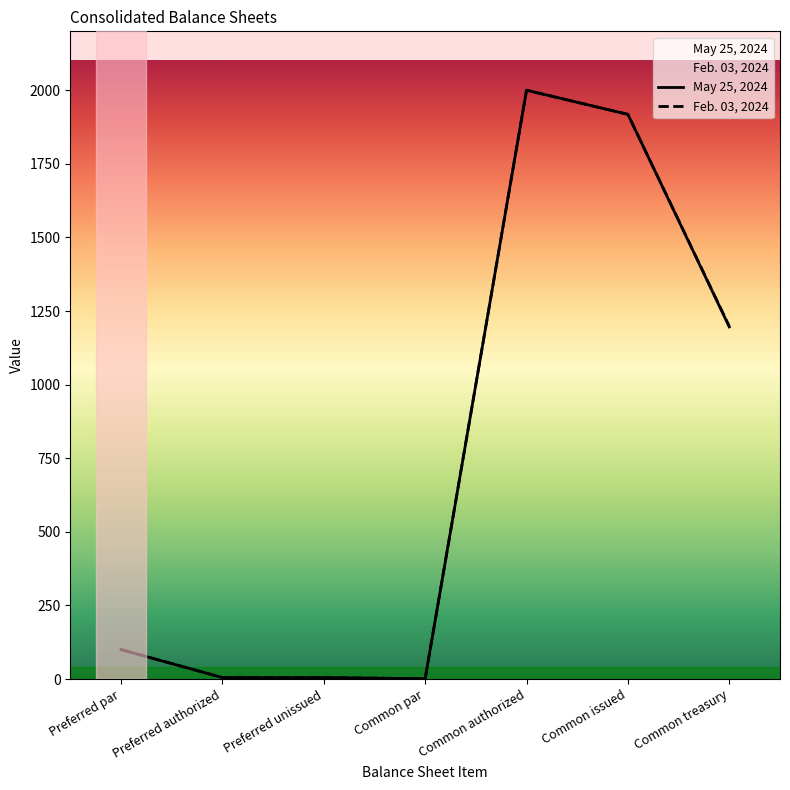

Rank the categories by Feb. 03, 2024 value from lowest to highest.

Common par, Preferred authorized, Preferred unissued, Preferred par, Common treasury, Common issued, Common authorized